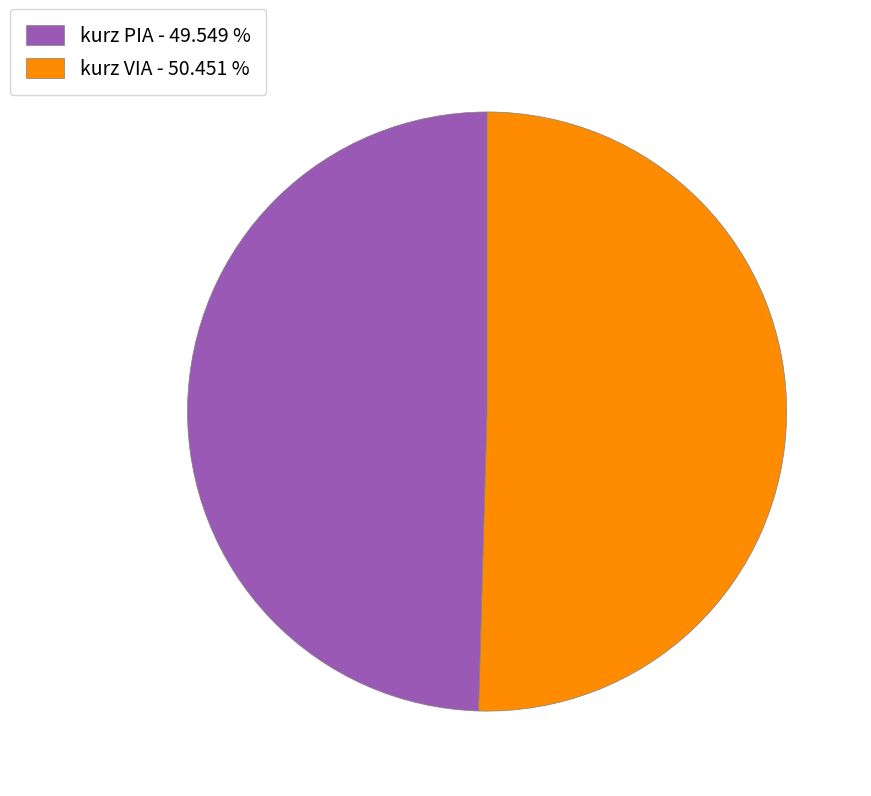

Is it true that kurz VIA is 99% of the pie?

False